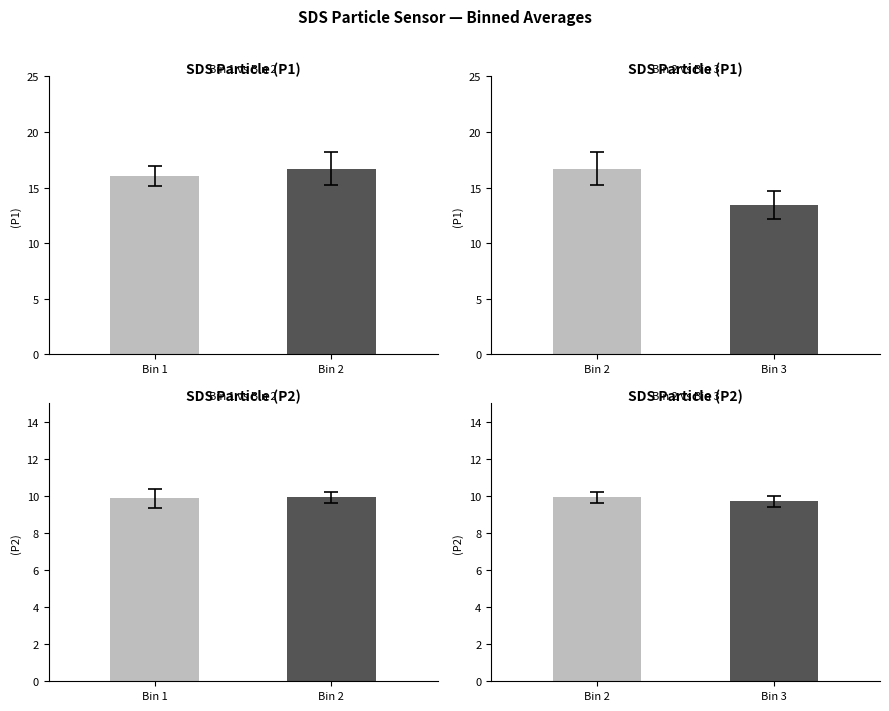

True or false: Bin 2 vs Bin 3 has a value of 15.8 at Bin 3.

False